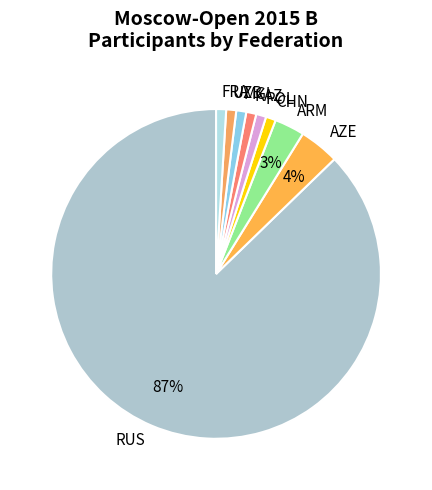

Which category has the biggest portion of the pie?

RUS